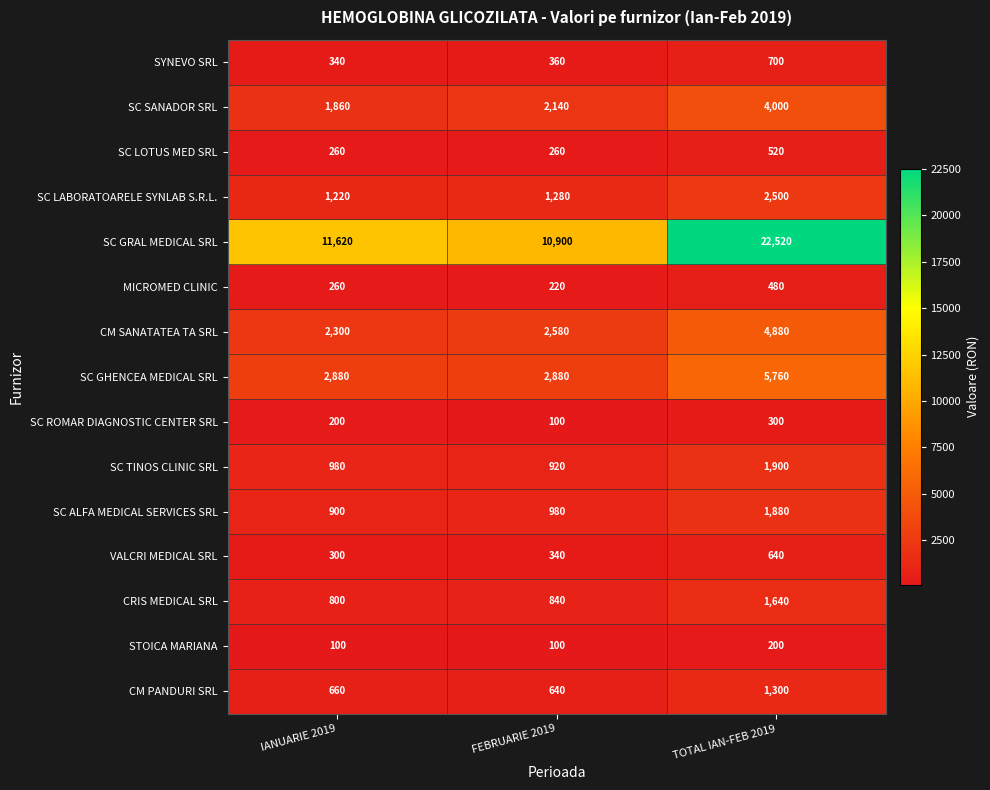

What is the smallest value displayed?

100